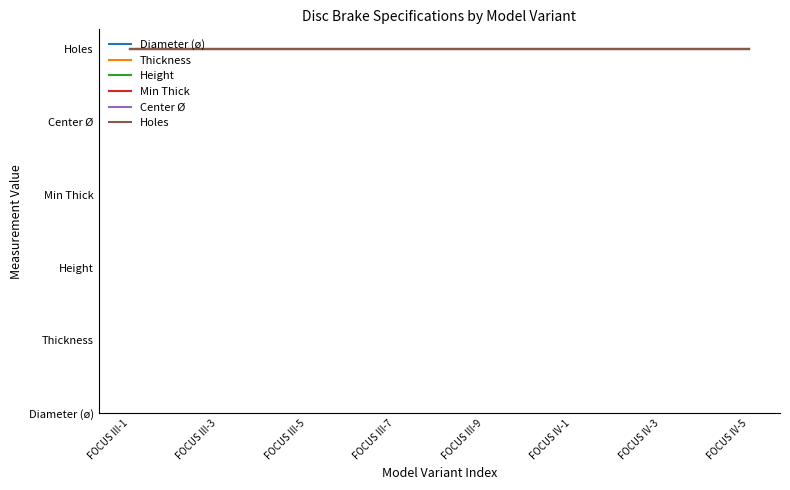

Which series has the largest total across all categories?

Diameter (ø)